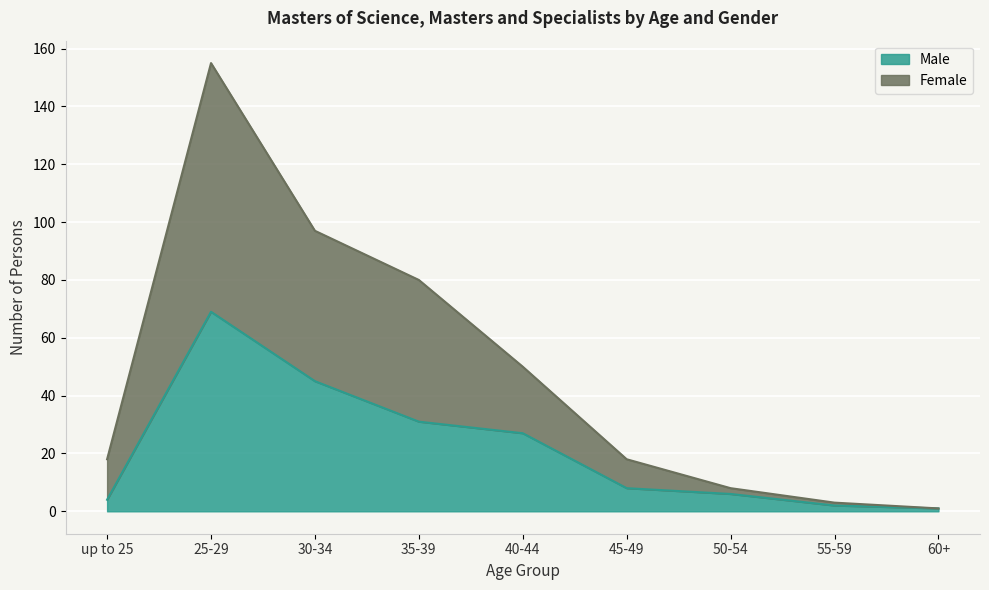

At which label does Male first exceed 8?

25-29